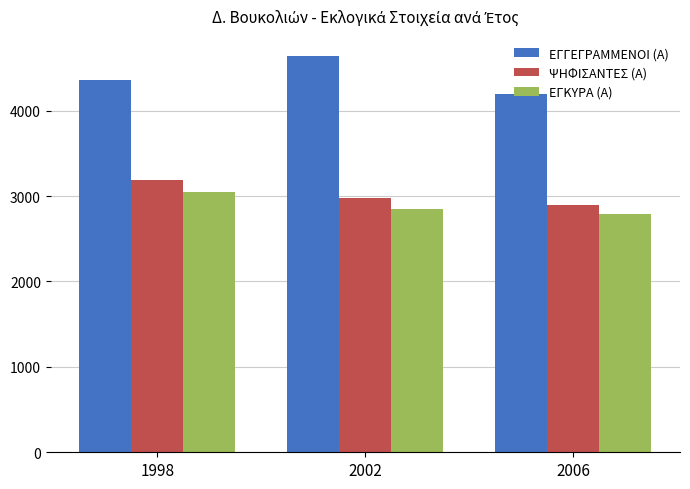

What is the greatest value displayed?

4643